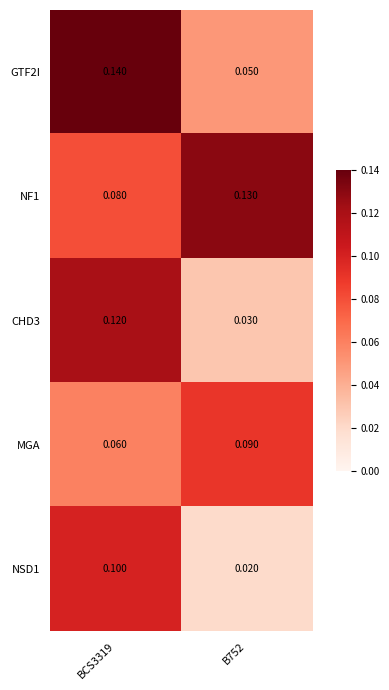

What is the total value across all series at B752?

0.3